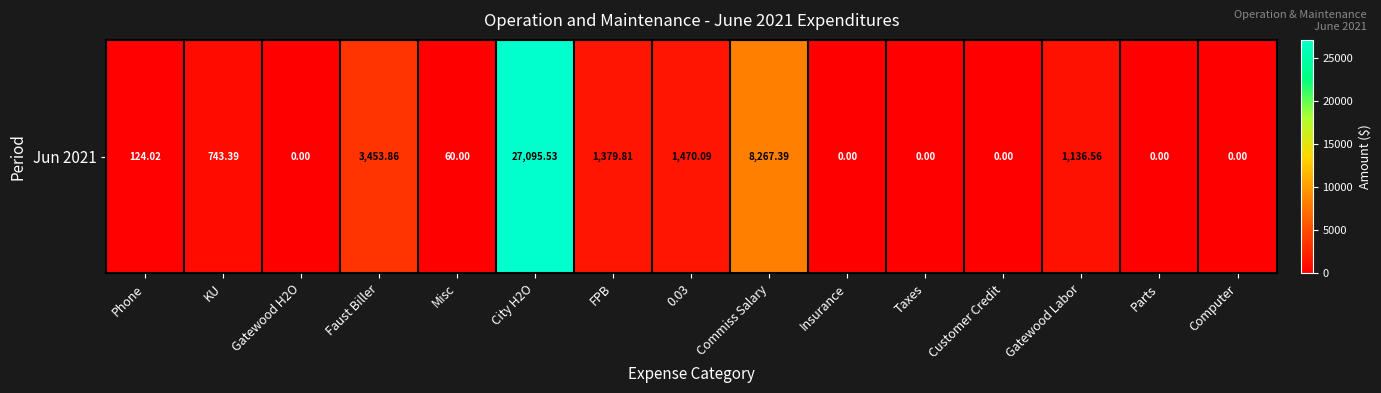

List the labels in order of value, largest first.

City H2O, Commiss Salary, Faust Biller, 0.03, FPB, Gatewood Labor, KU, Phone, Misc, Gatewood H2O, Insurance, Taxes, Customer Credit, Parts, Computer